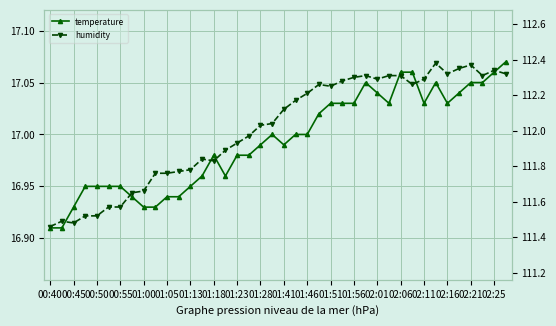

Is the value of humidity at 28 greater than the value of temperature at 35?

Yes